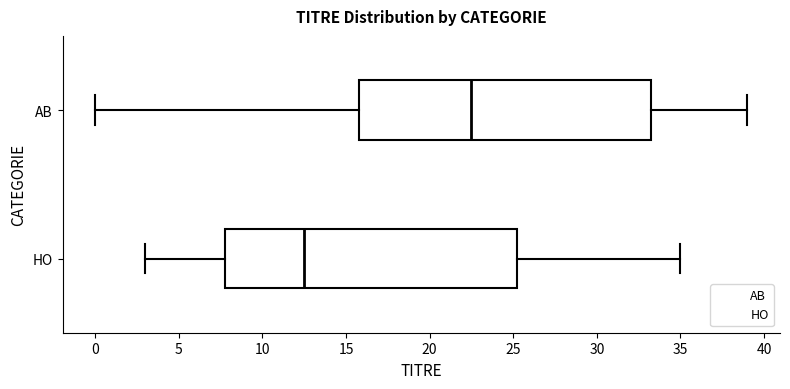

Where does the left whisker of the box for HO end on the x-axis? The values are not printed on the chart, so give them approximately, as read against the axis.

3.0